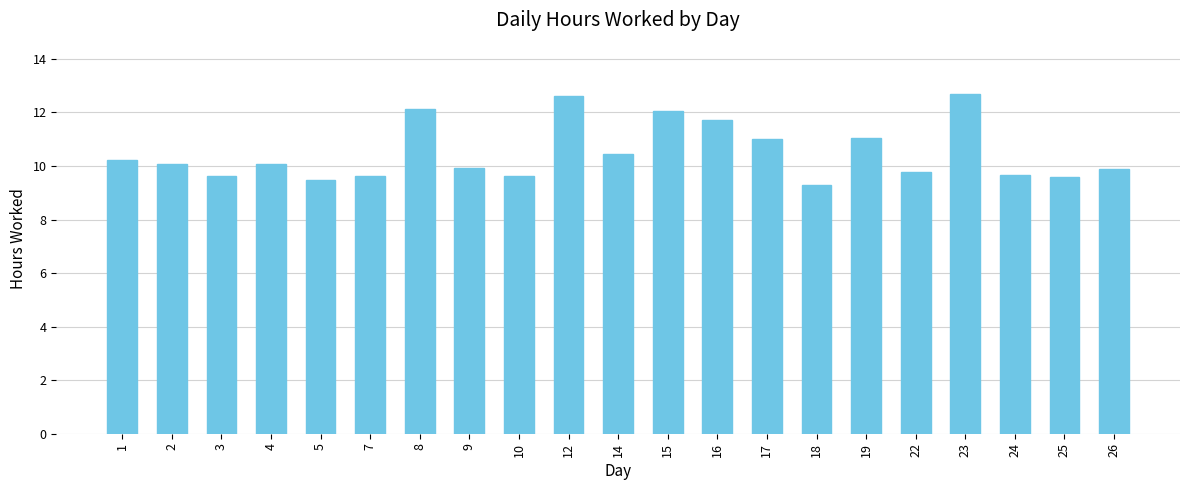

Approximately how many times larger is the value at 19 compared to 16?

0.9